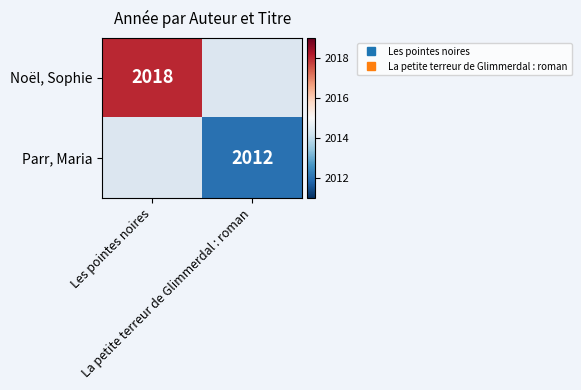

What is the greatest value displayed?

2018.0